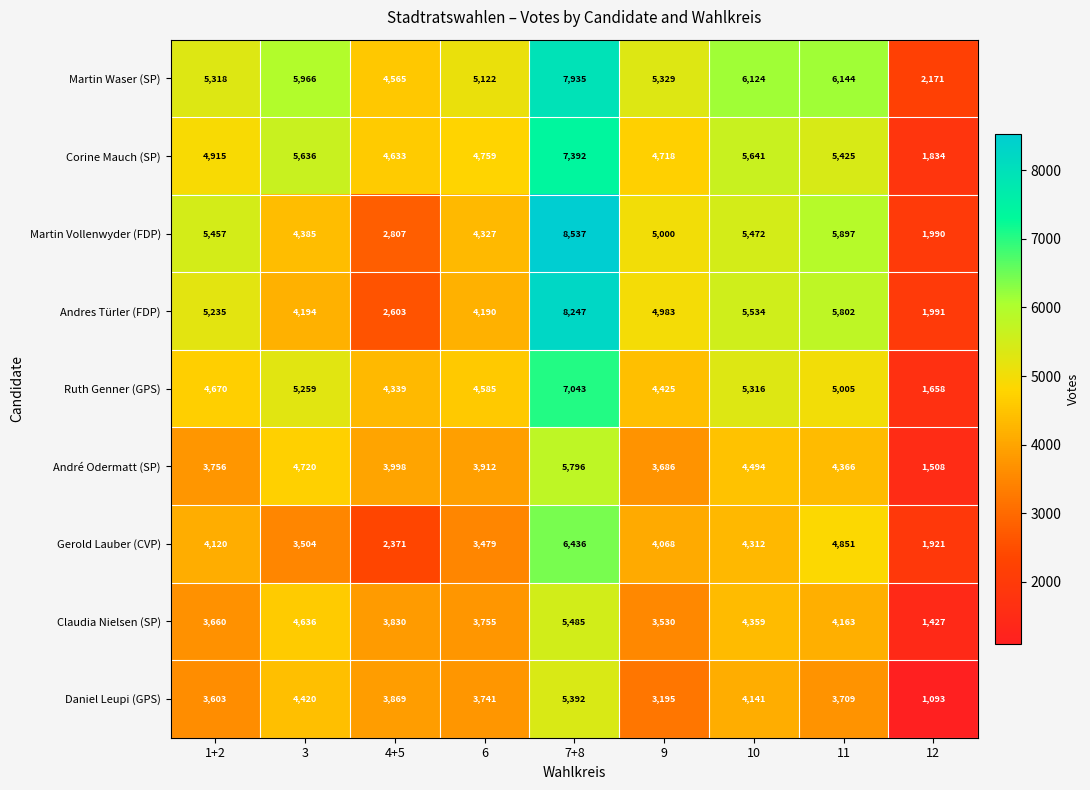

Where is Martin Waser (SP) nearest to the value 5053?

6